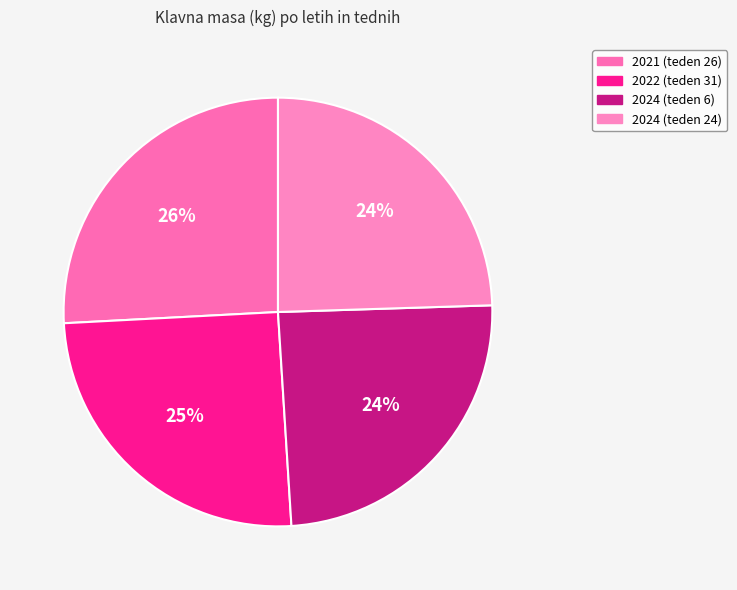

Count the number of slices in the pie.

4